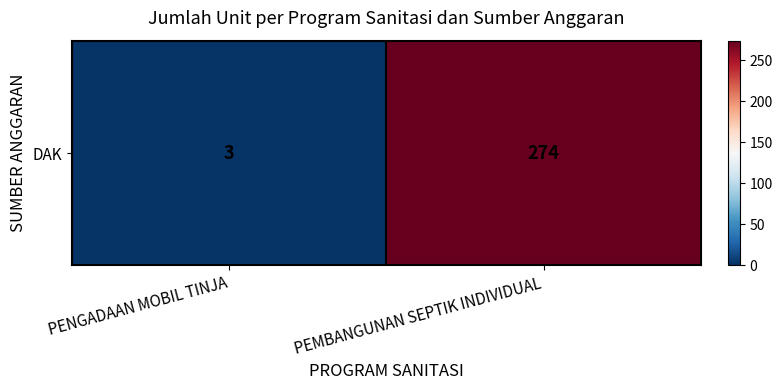

List the labels in order of value, largest first.

PEMBANGUNAN SEPTIK INDIVIDUAL, PENGADAAN MOBIL TINJA